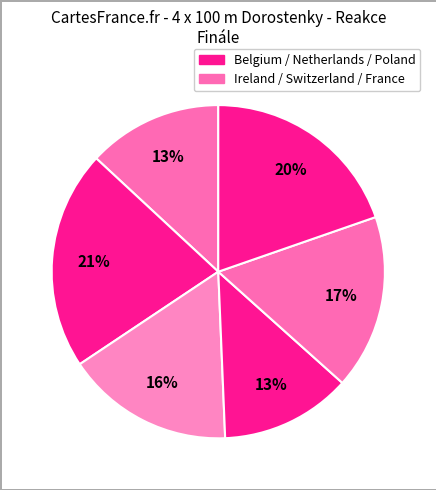

Count the number of slices in the pie.

6